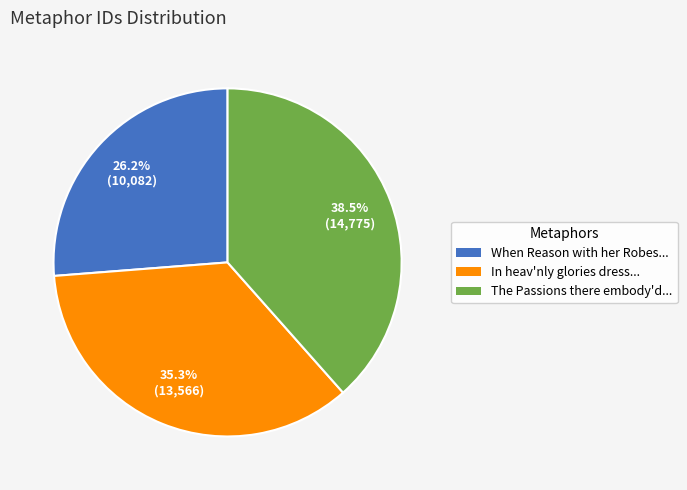

Does The Passions there embody'd... account for over 50% of the chart?

No